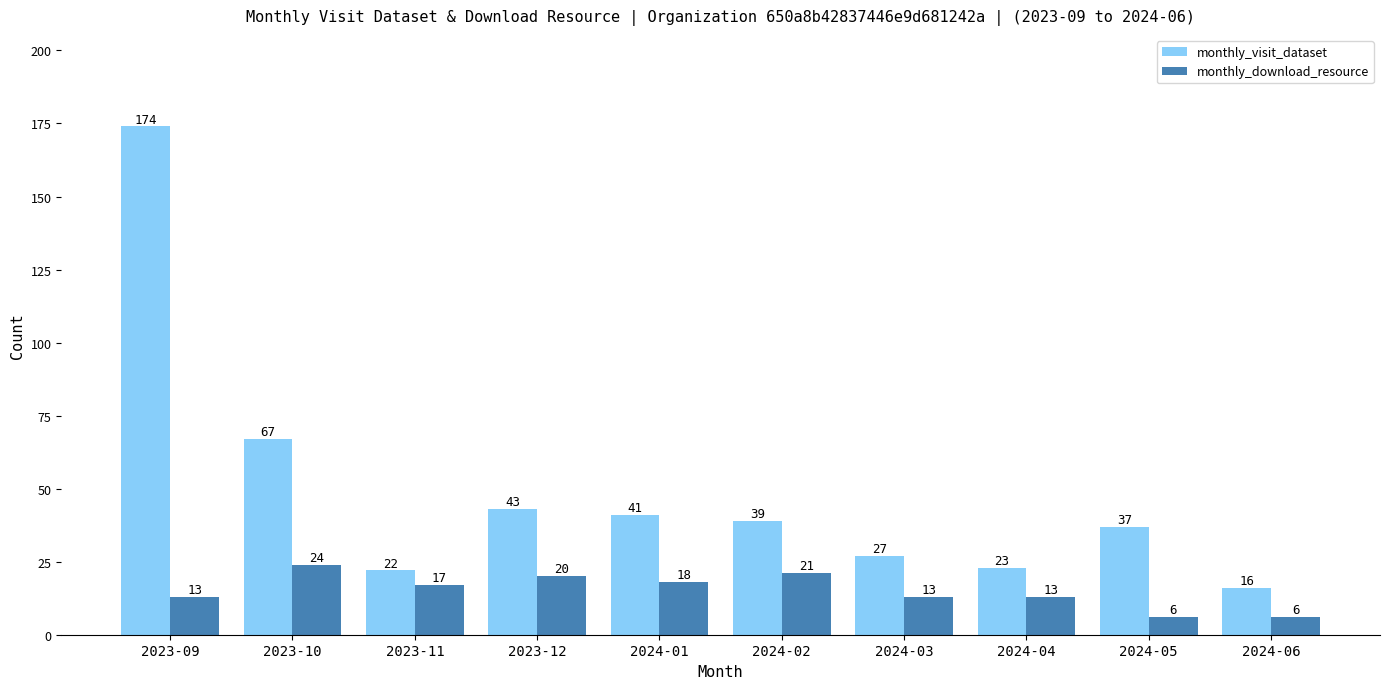

Which series has the largest total across all categories?

monthly_visit_dataset